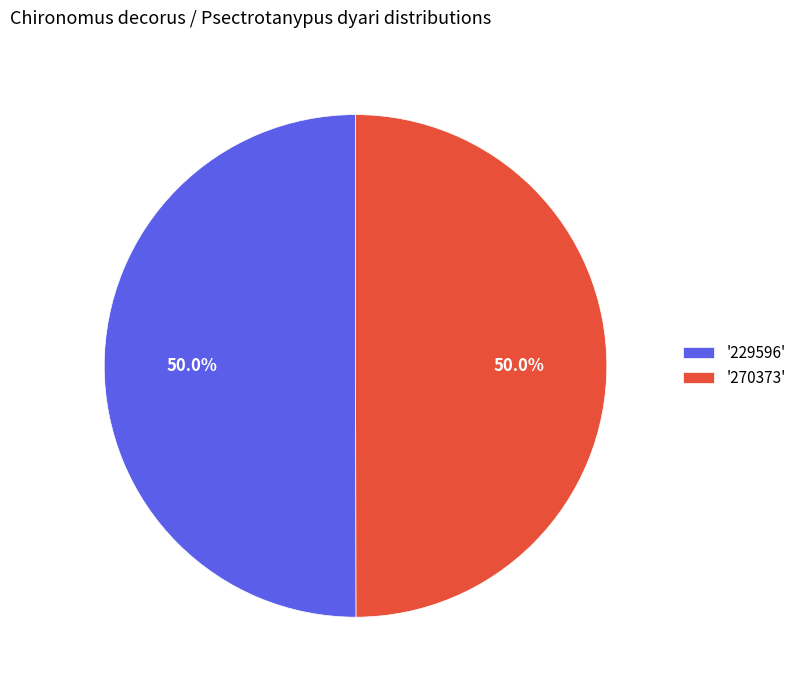

What portion of the pie excludes '270373'?

50.0%